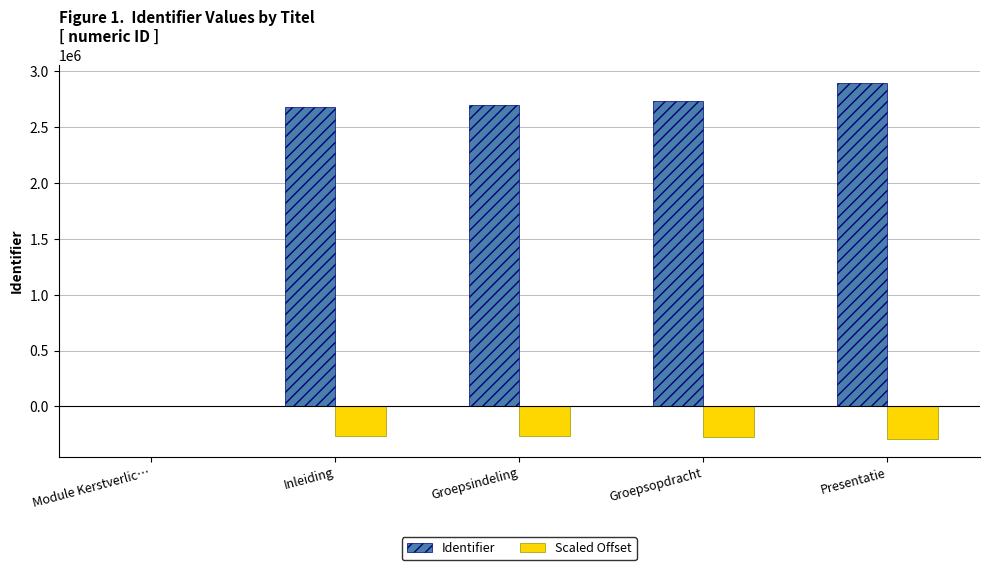

What is the total value across all series at Presentatie?

2610417.6